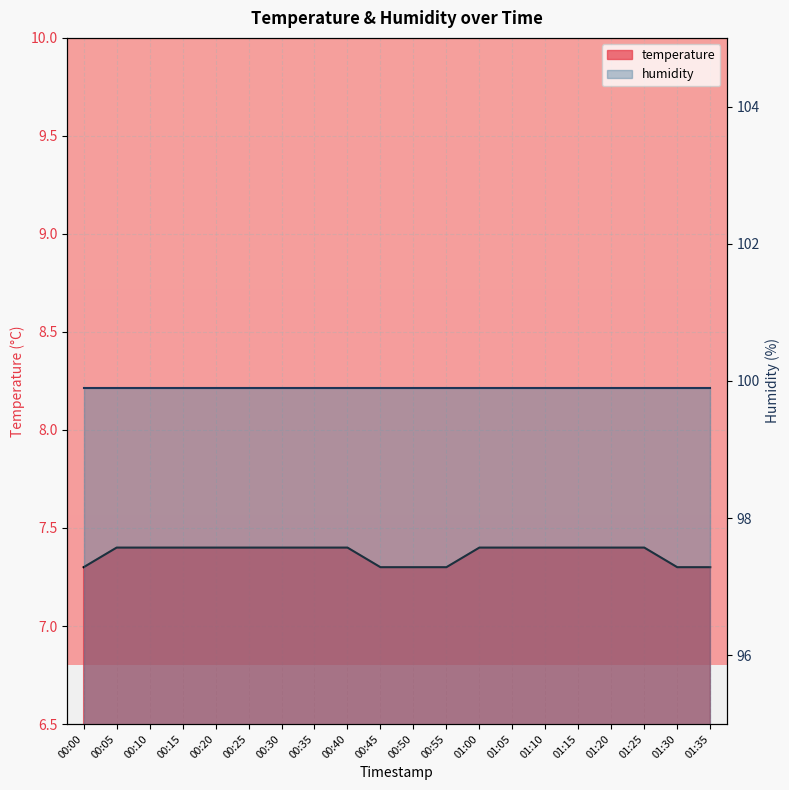

Reading left to right, list all the values displayed in this chart.

00:00=7.3	00:05=7.4	00:10=7.4	00:15=7.4	00:20=7.4	00:25=7.4	00:30=7.4	00:35=7.4	00:40=7.4	00:45=7.3	00:50=7.3	00:55=7.3	01:00=7.4	01:05=7.4	01:10=7.4	01:15=7.4	01:20=7.4	01:25=7.4	01:30=7.3	01:35=7.3